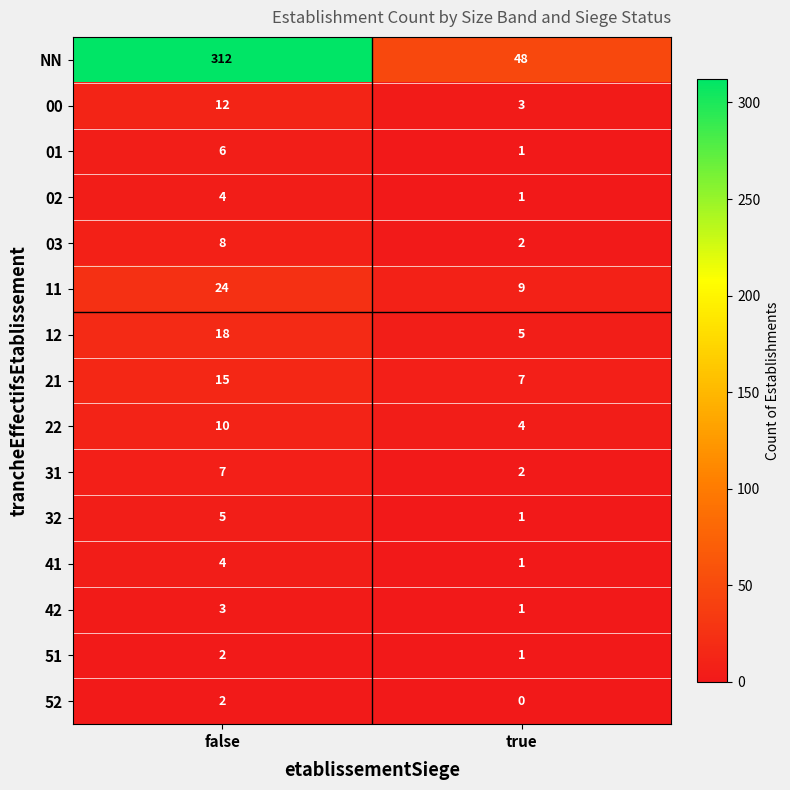

Is it true that 41 equals 0 at true?

False